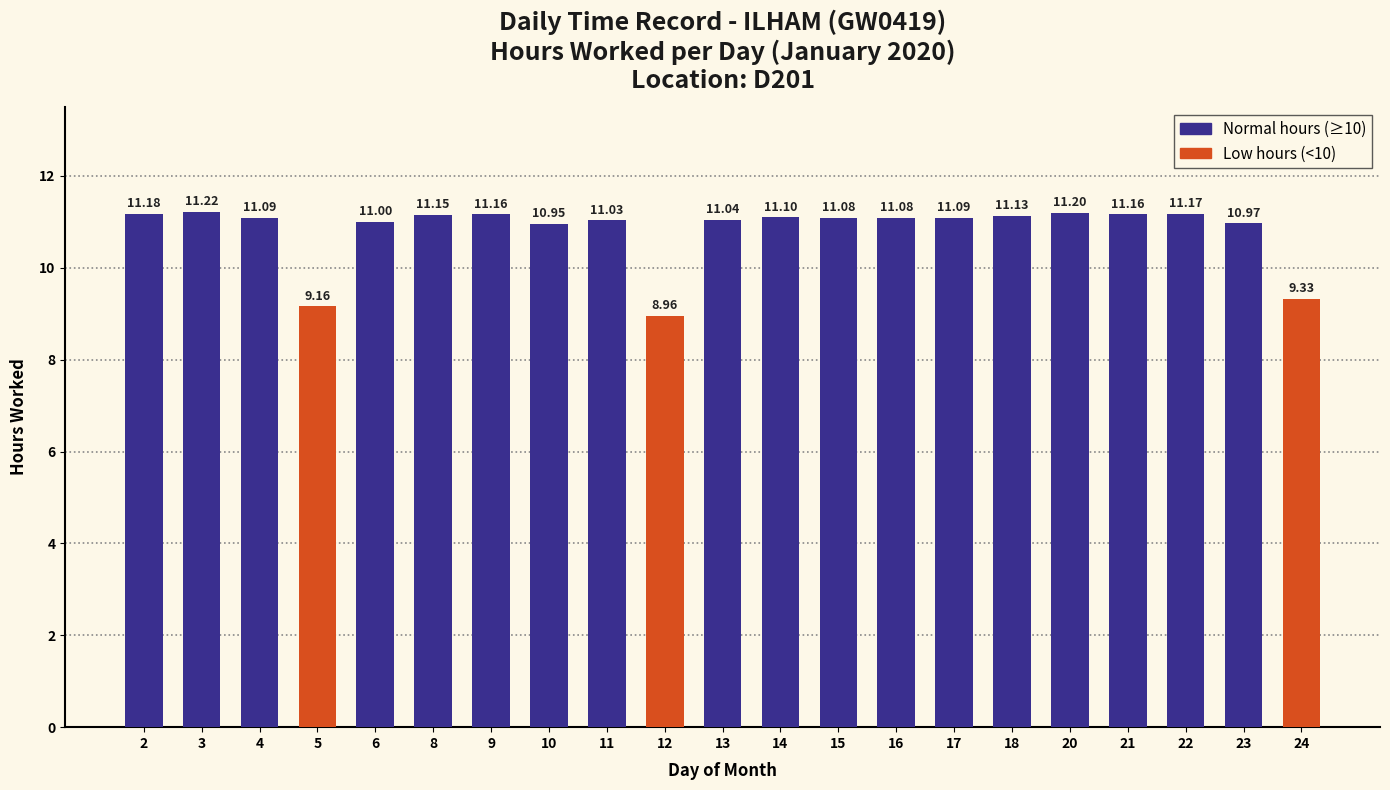

The value at 5 is 14.4. True or false?

False